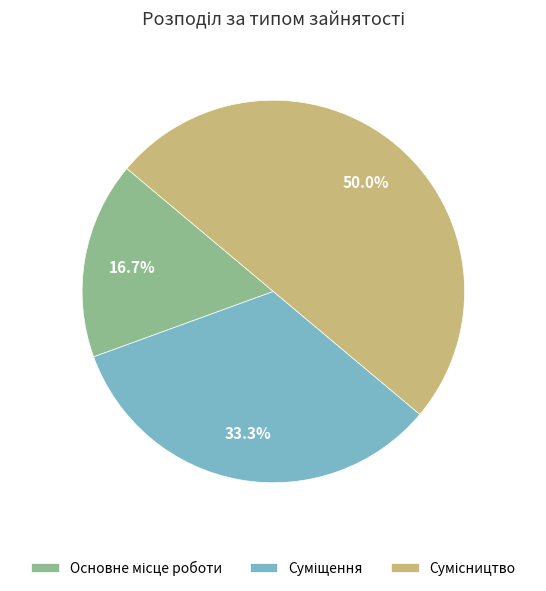

Is there a majority slice in this chart?

No